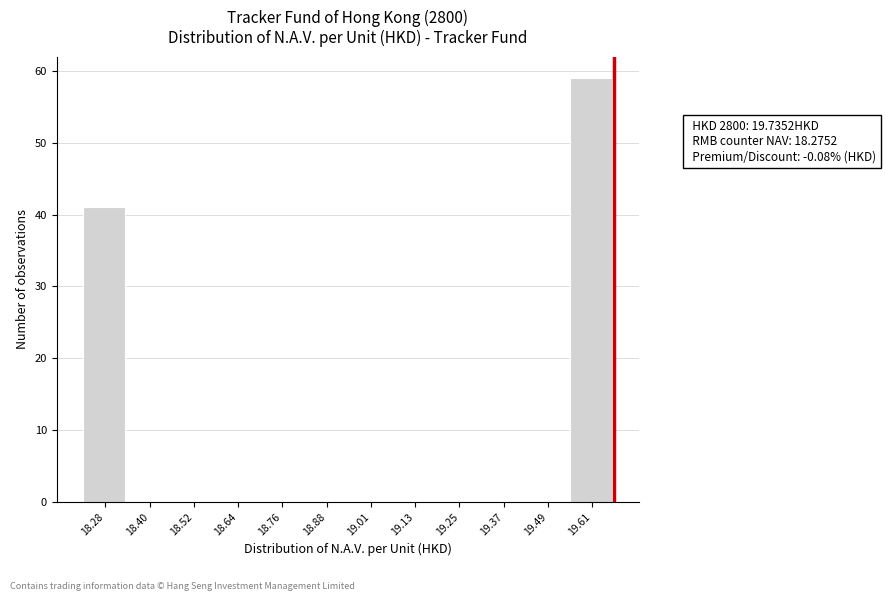

Reading left to right, what are all the values shown in this chart?

18.28=41	18.40=0	18.52=0	18.64=0	18.76=0	18.88=0	19.01=0	19.13=0	19.25=0	19.37=0	19.49=0	19.61=59